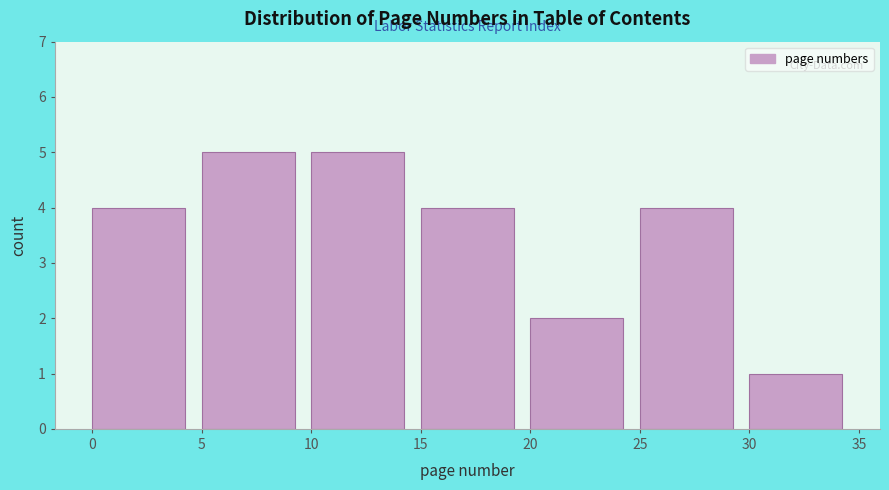

Reading left to right, list every bar in this chart as the range it spans on the x-axis followed by its height. The values are not printed on the chart, so give them approximately, as read against the axis.

0 to 5: 4
5 to 10: 5
10 to 15: 5
15 to 20: 4
20 to 25: 2
25 to 30: 4
30 to 35: 1